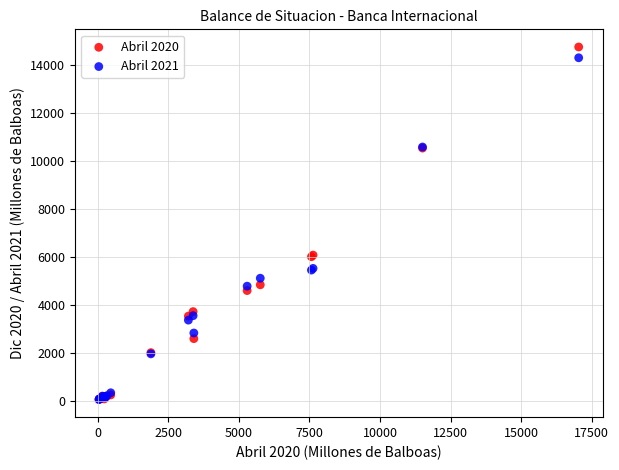

What are all the series names shown in the legend?

Abril 2020, Abril 2021